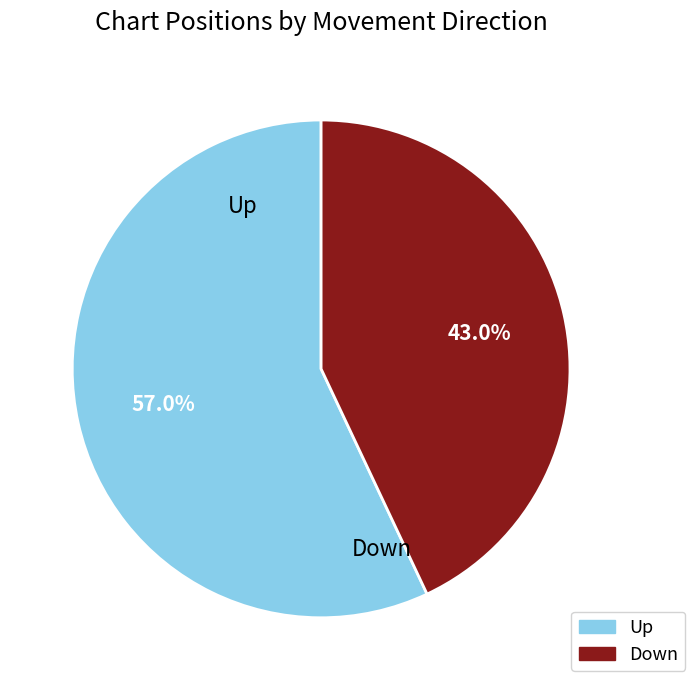

How many segments does this pie chart have?

2